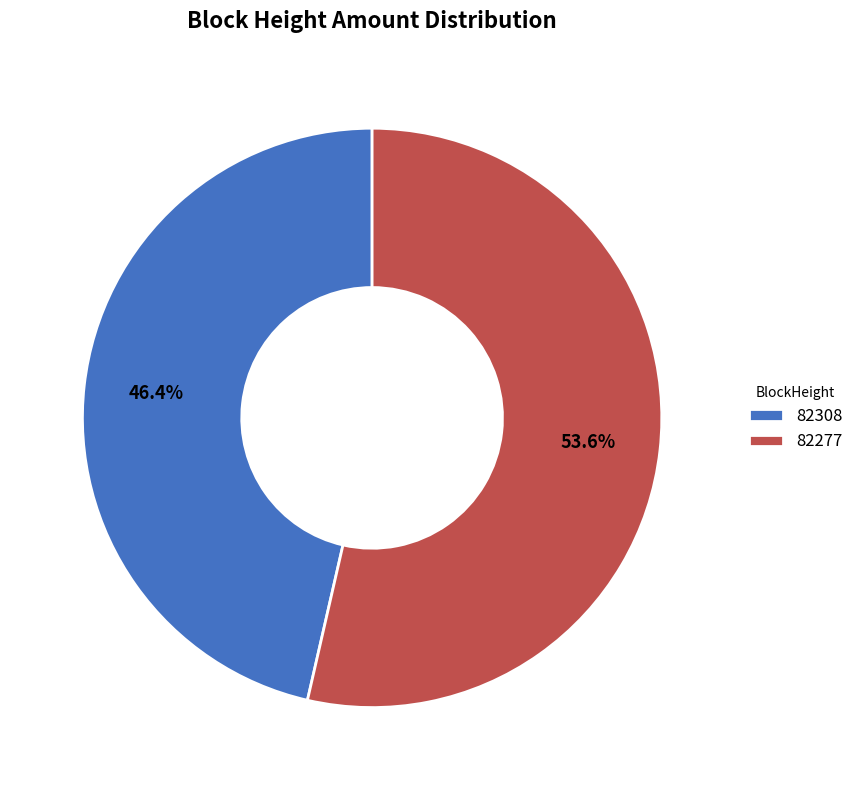

Is it true that 82308 is 1% of the pie?

False